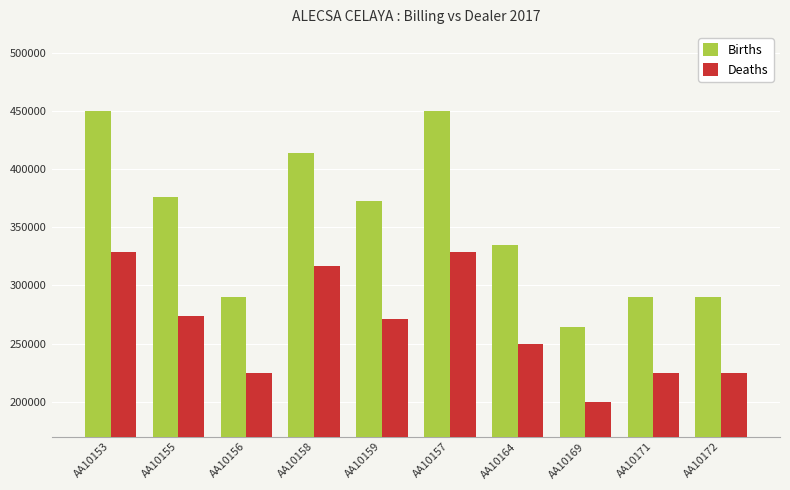

What is the difference between the maximum and minimum values in the Births series?

185800.0